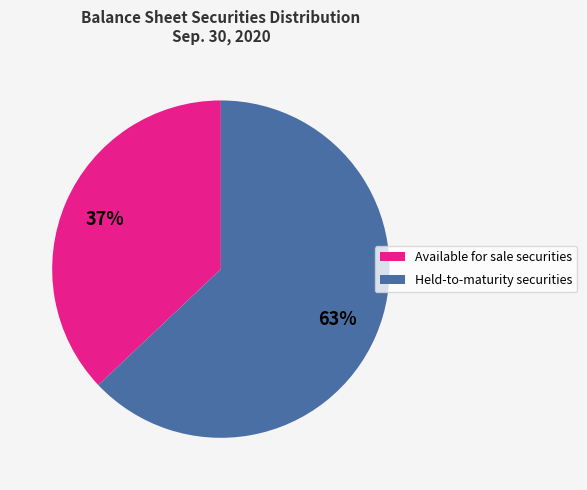

True or false: Available for sale securities accounts for 28% of the total.

False